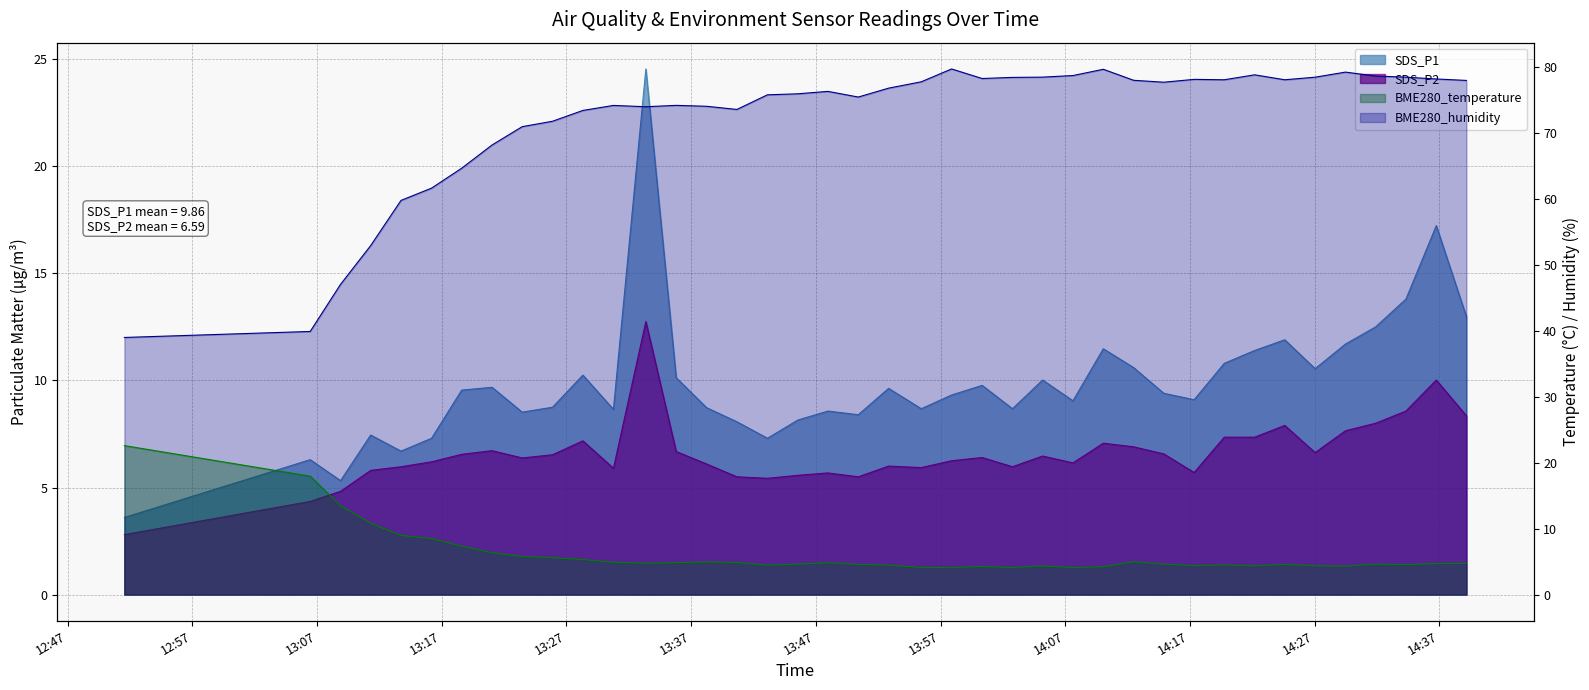

What is the label of the 10th point from the left?

2021/03/21 13:25:53